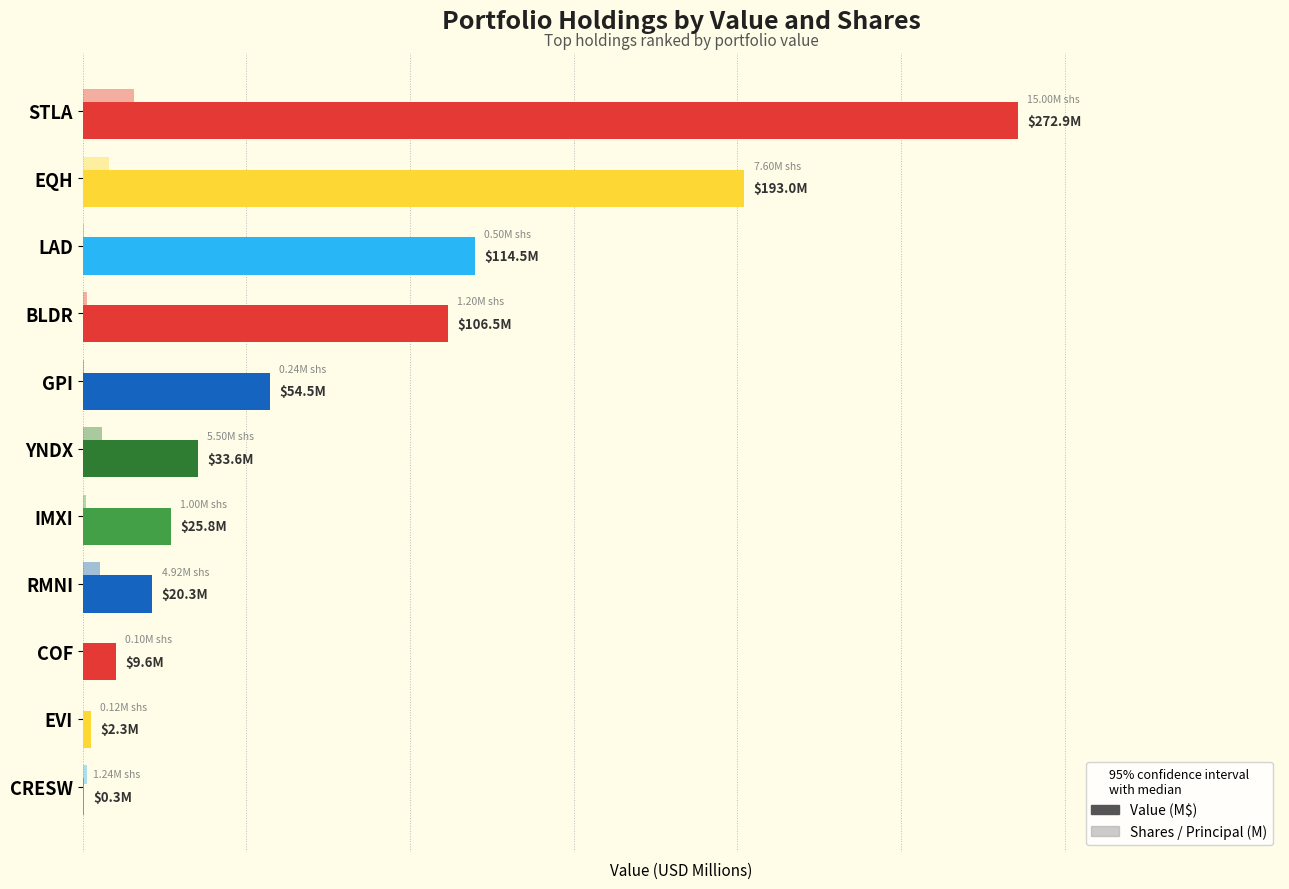

What is the sum of all values?

833.2